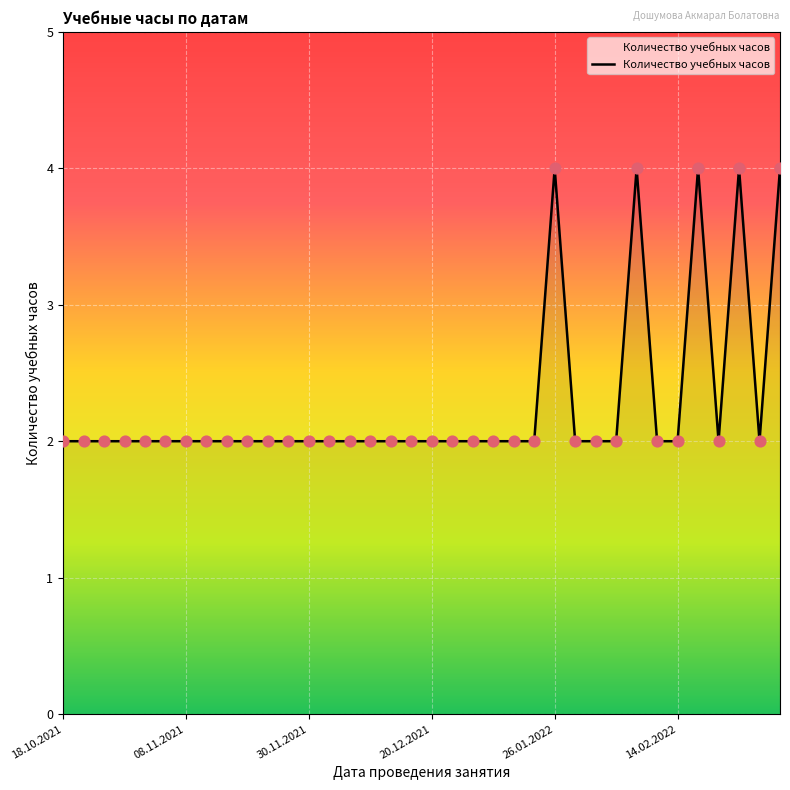

What is the greatest value displayed?

4